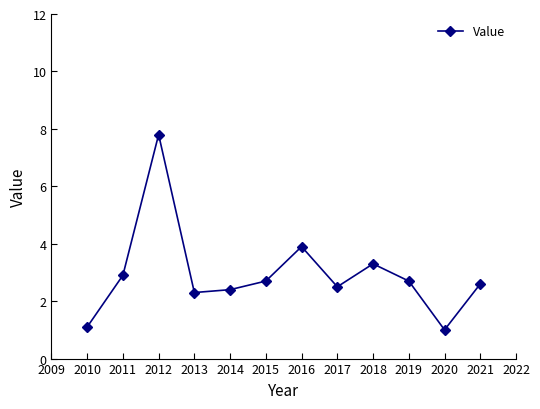

Count the number of categories in the chart.

12